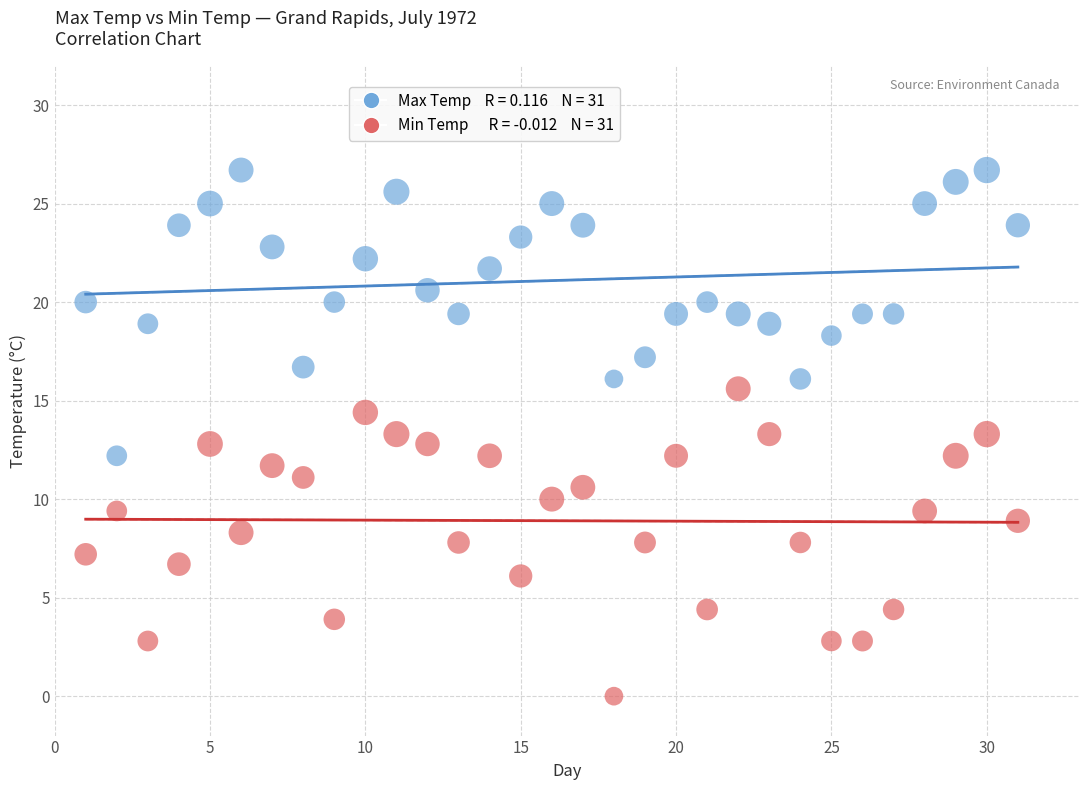

Across all data points, what is the range of Y values (max minus min)?

26.7